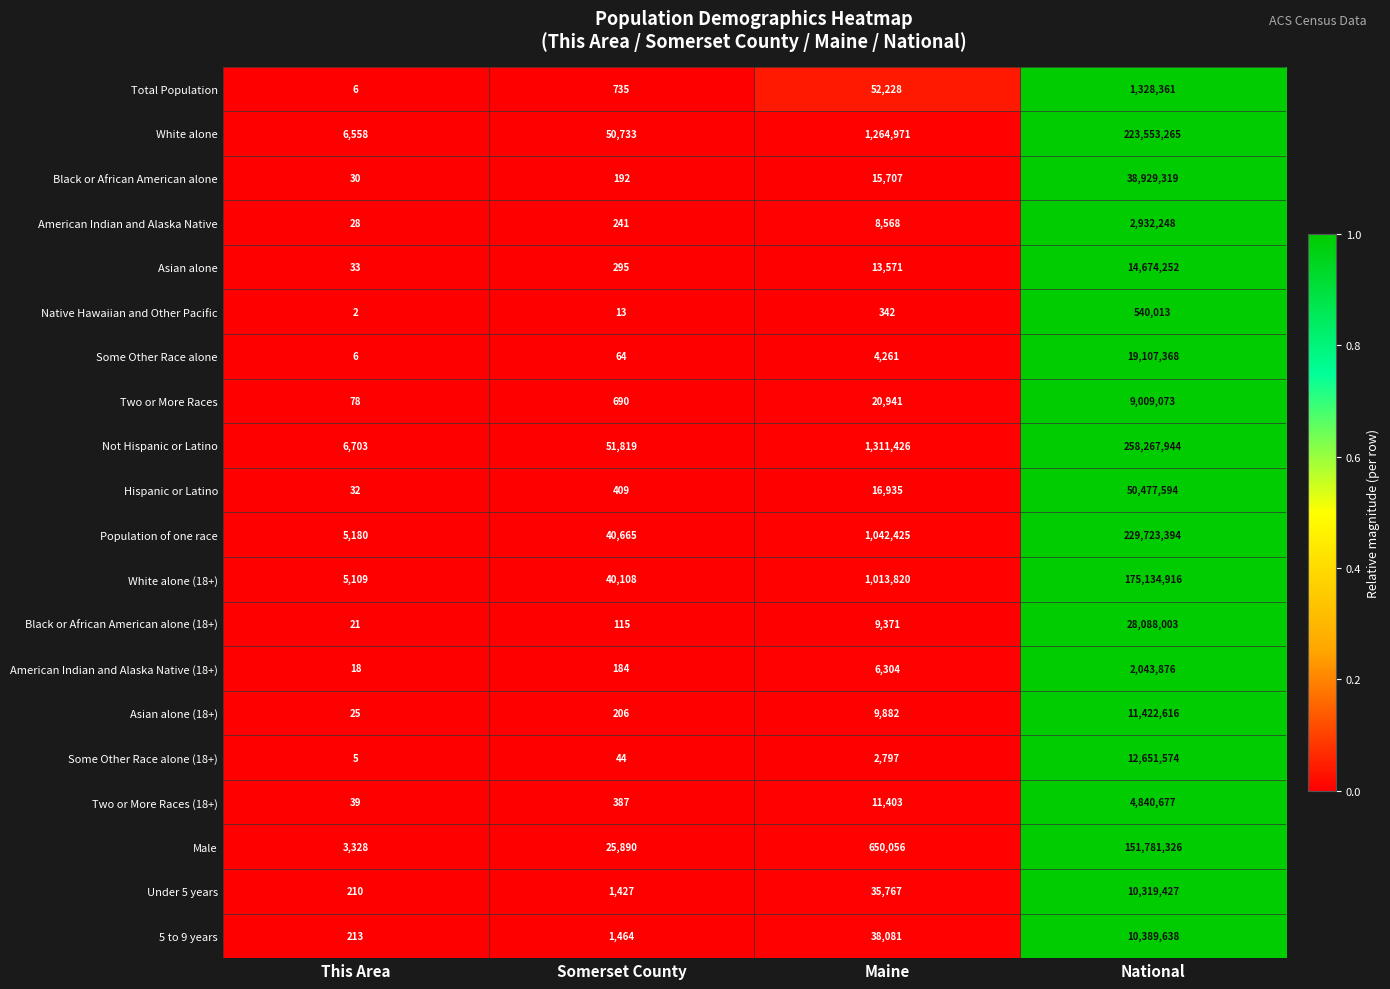

Which series has the widest spread of values?

Not Hispanic or Latino